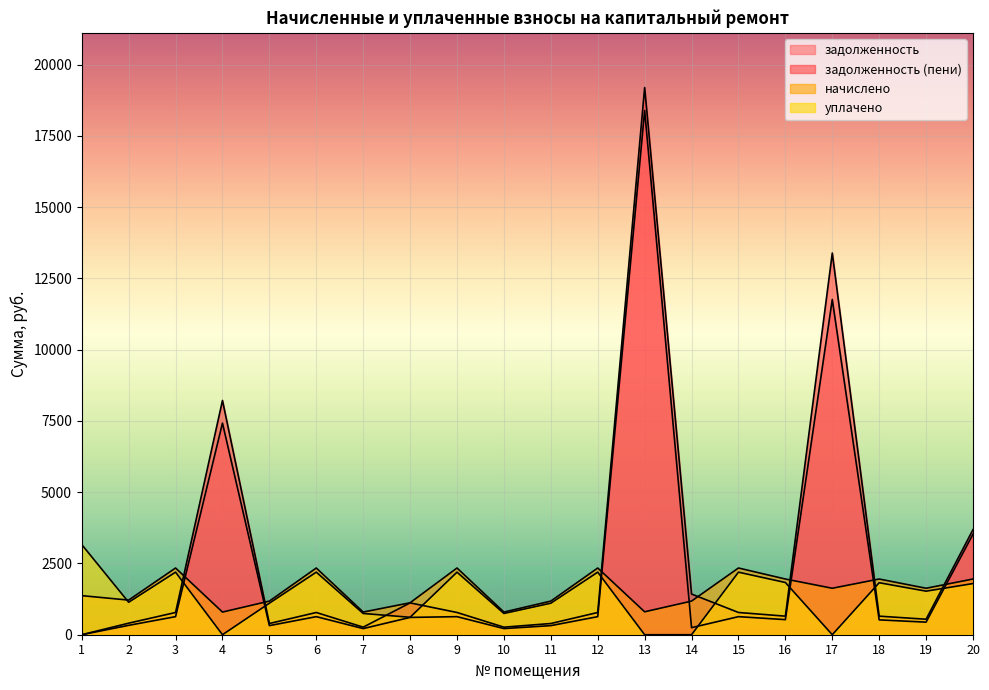

Reading left to right, extract all data points from this chart.

задолженность: 1=0.0	2=328.9	3=633.8	4=7422.4	5=319.4	6=633.8	7=215.2	8=607.1	9=633.8	10=215.2	11=319.4	12=633.8	13=18387.6	14=247.8	15=633.8	16=529.1	17=11757.7	18=520.7	19=441.4	20=3527.2
задолженность (пени): 1=0.0	2=404.8	3=780.0	4=8216.8	5=393.0	6=780.0	7=264.8	8=1116.4	9=780.0	10=264.8	11=393.0	12=780.0	13=19191.6	14=1426.9	15=780.0	16=651.2	17=13387.3	18=651.2	19=543.2	20=3686.5
начислено: 1=1370.4	2=1214.4	3=2340.0	4=794.4	5=1179.1	6=2340.0	7=794.4	8=1120.8	9=2340.0	10=794.4	11=1179.1	12=2340.0	13=804.0	14=1179.1	15=2340.0	16=1953.6	17=1629.6	18=1953.6	19=1629.6	20=1953.6
уплачено: 1=3162.7	2=1138.5	3=2193.8	4=0.0	5=1105.4	6=2193.8	7=744.8	8=611.5	9=2193.8	10=744.8	11=1105.4	12=2193.8	13=0.0	14=0.0	15=2193.8	16=1831.5	17=0.0	18=1823.1	19=1527.8	20=1794.3